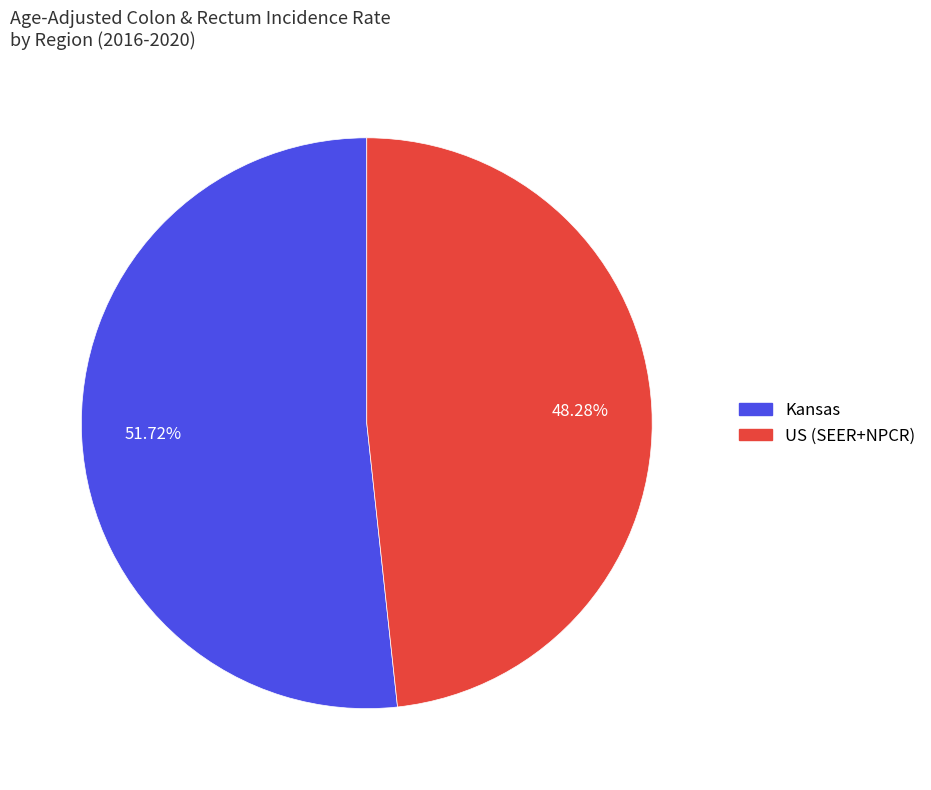

Combined, do US (SEER+NPCR) and Kansas account for over 50%?

Yes